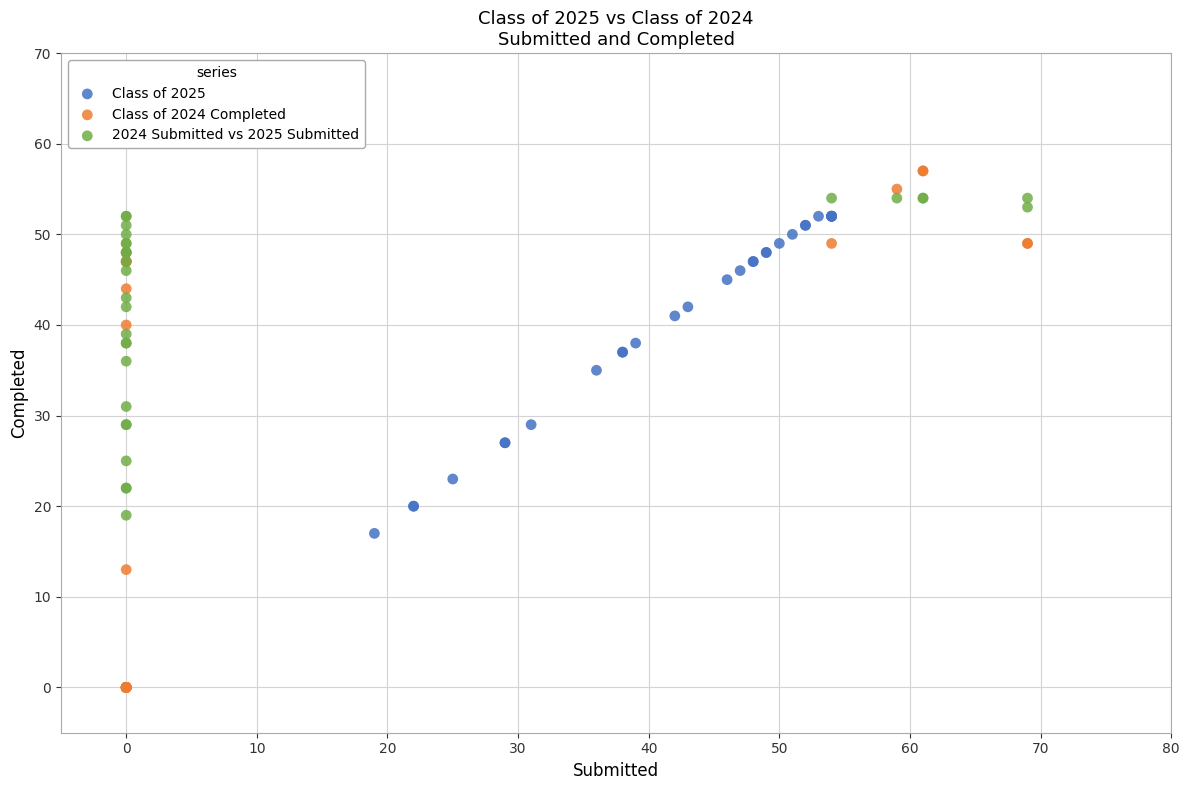

Which series has the largest Y range (max minus min)?

Class of 2024 Completed